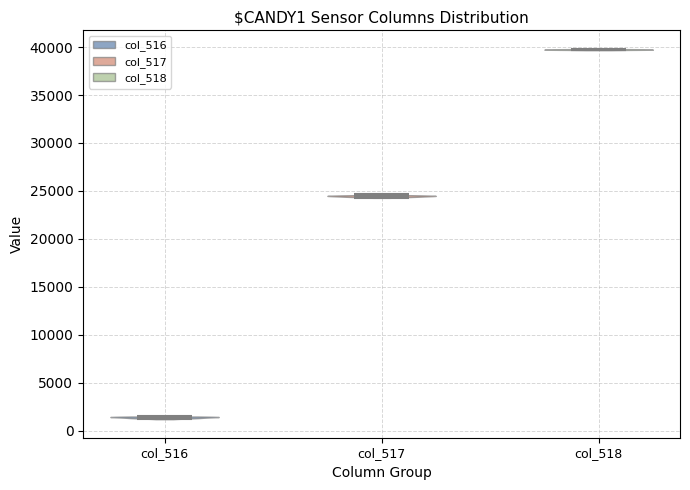

Where does the median line of the violin for col_518 sit on the y-axis? The values are not printed on the chart, so give them approximately, as read against the axis.

39500